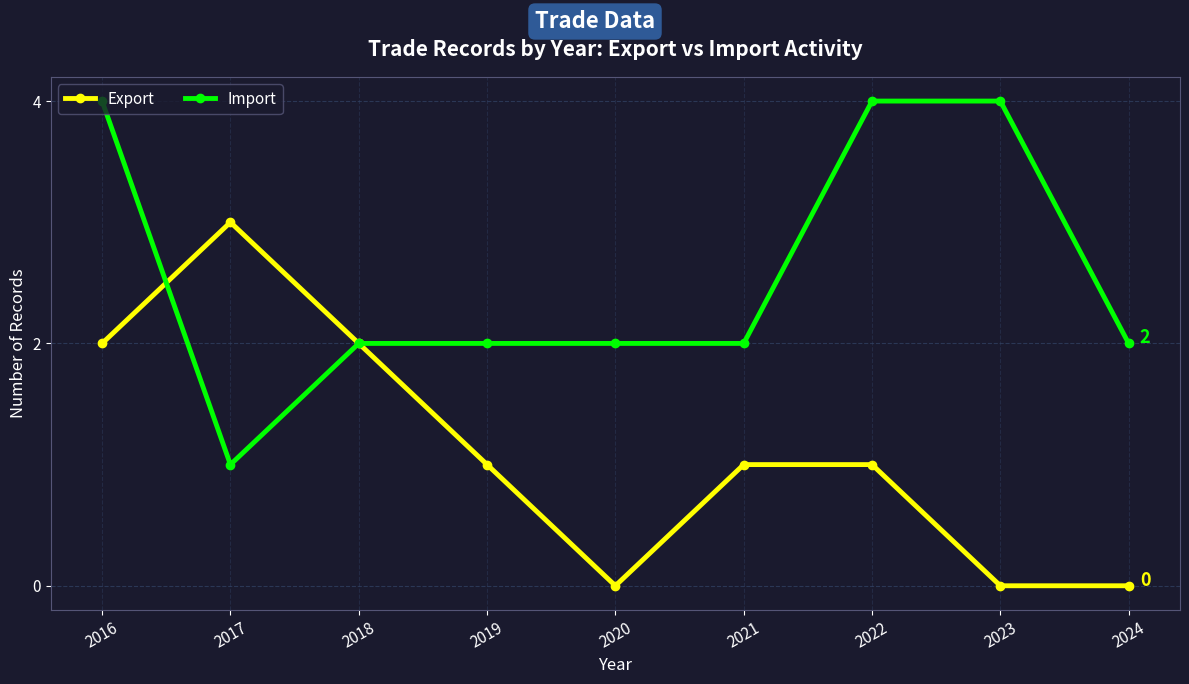

What is the difference between the maximum and minimum values in the Export series?

3